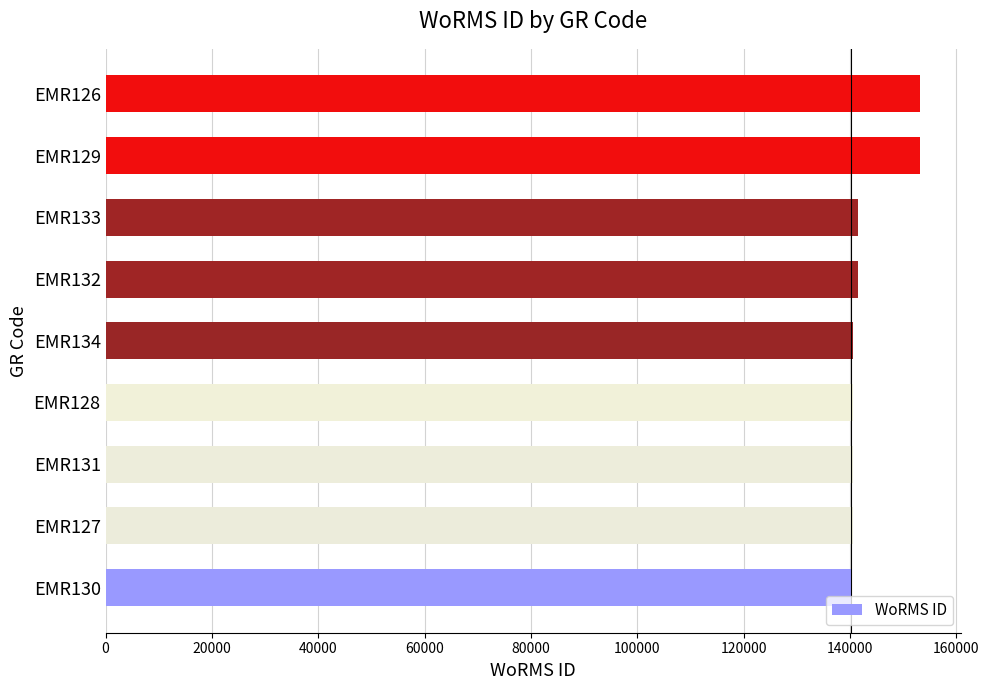

What is the ratio of the value at EMR126 to the value at EMR127?

1.1